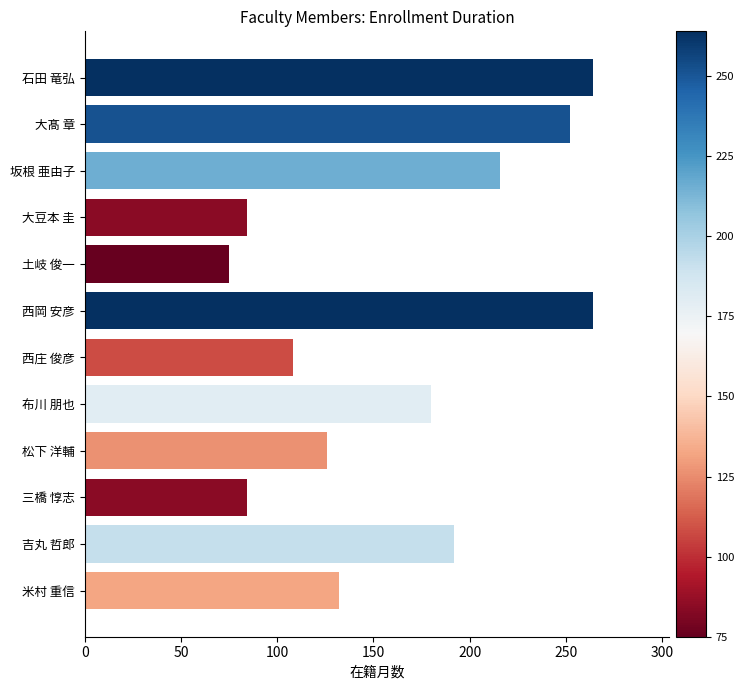

Is it true that the value at 土岐 俊一 is 75?

True